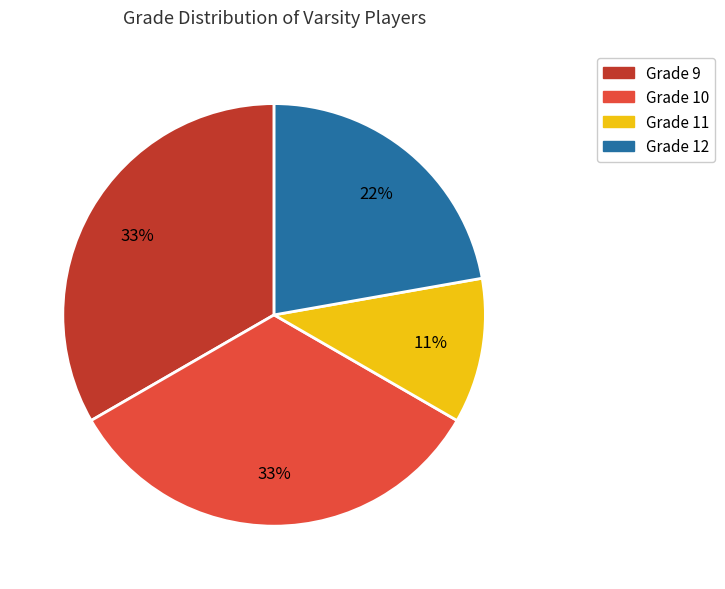

To the nearest percent, what is the average slice percentage?

25%